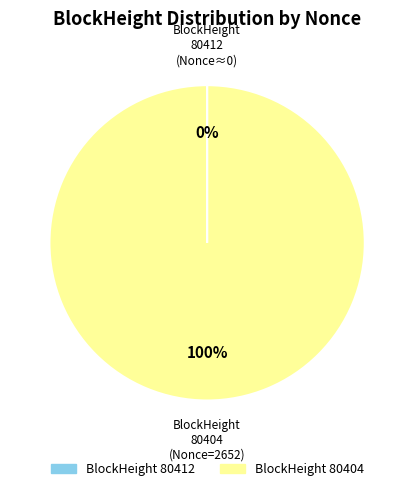

To the nearest percent, what is the average slice percentage?

50%